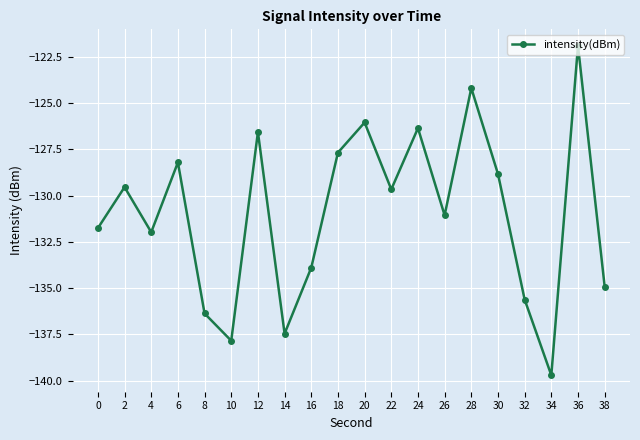

Which category has the lowest value across all series?

34